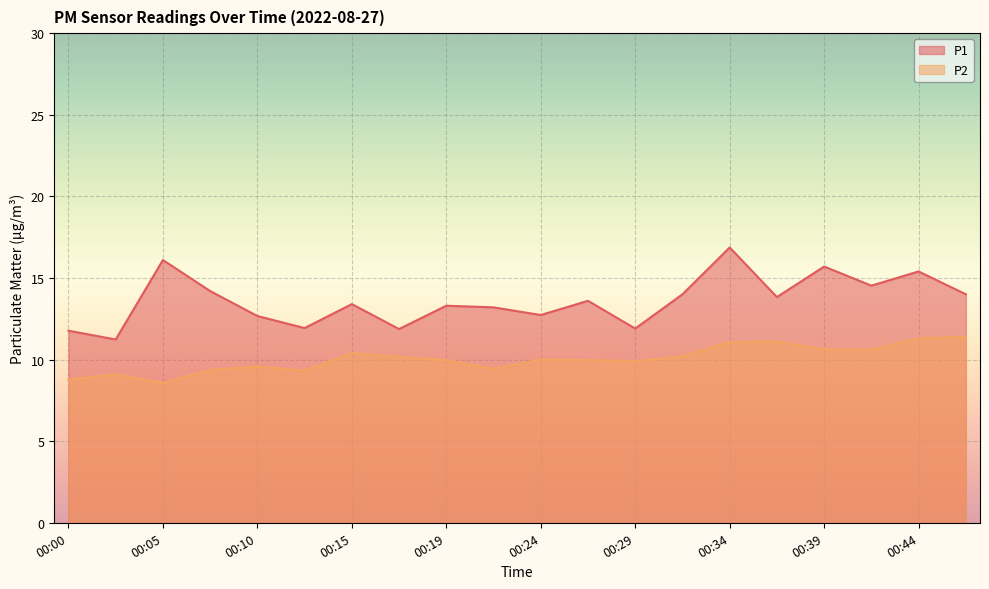

Rank the series by their average value, from highest to lowest.

P1, P2